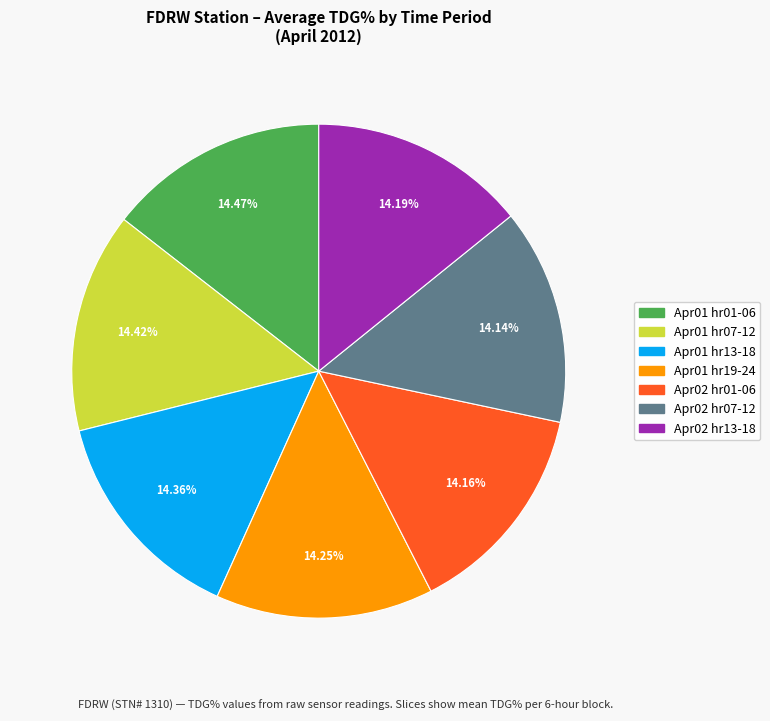

Is there any slice that represents more than half of the pie?

No